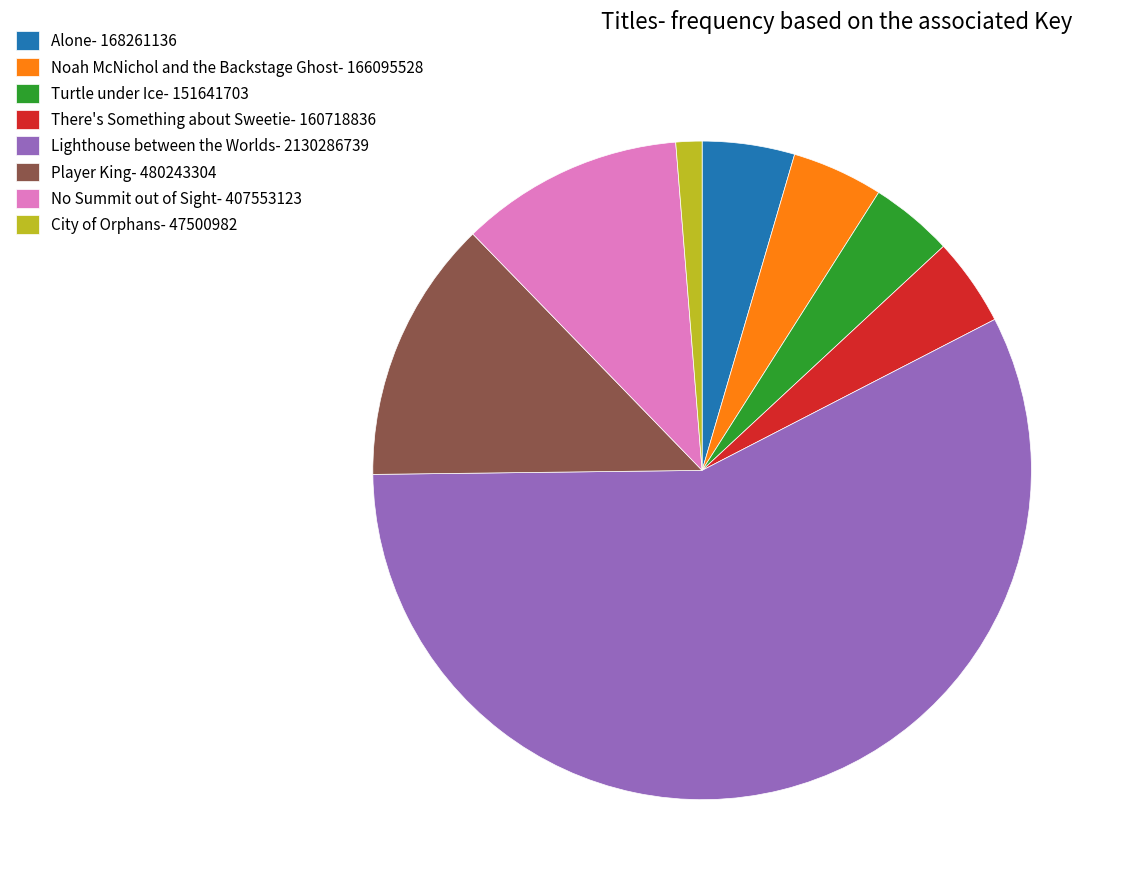

What is the ratio of the value at There's Something about Sweetie to the value at Turtle under Ice?

1.1